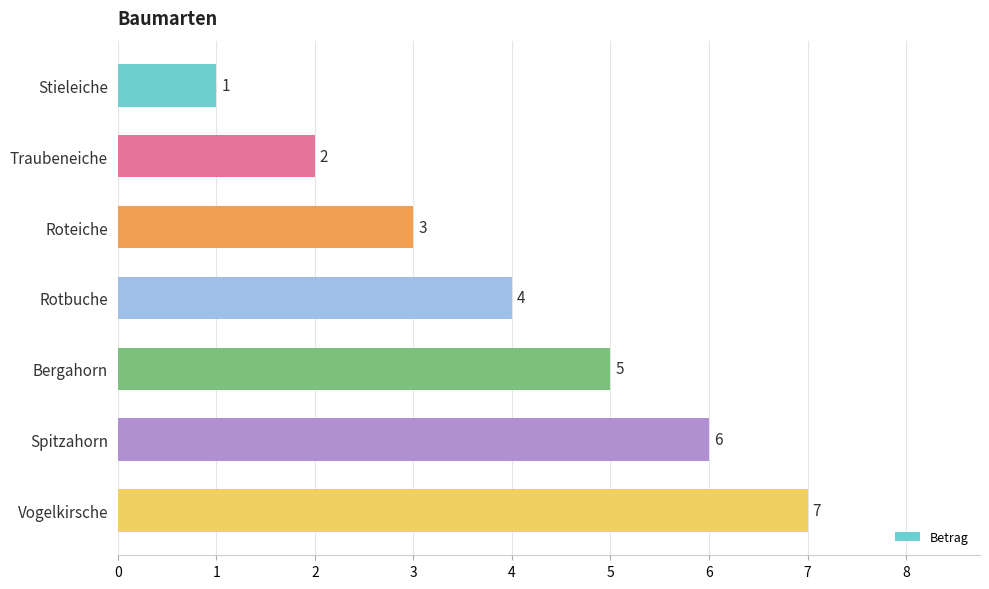

What is the change in value from Roteiche to Spitzahorn?

+3